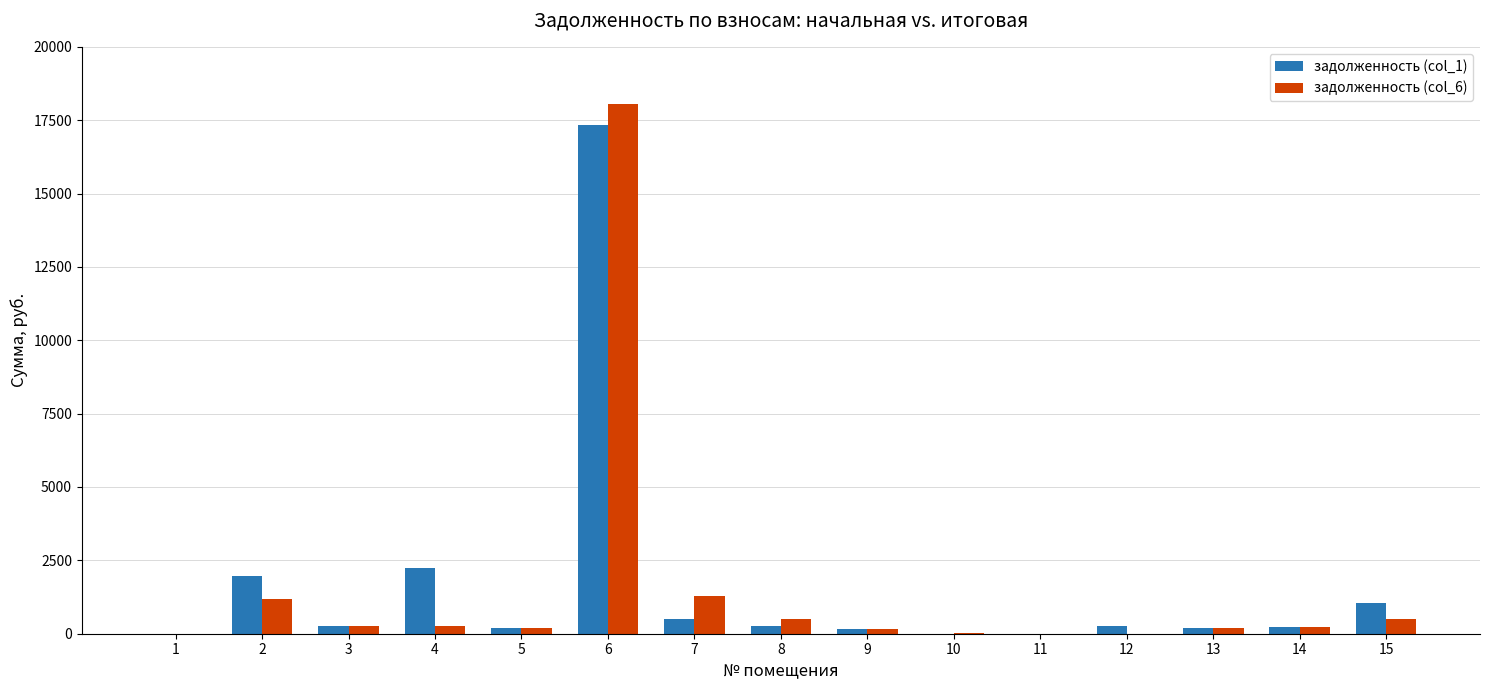

What is the greatest value displayed?

18056.5